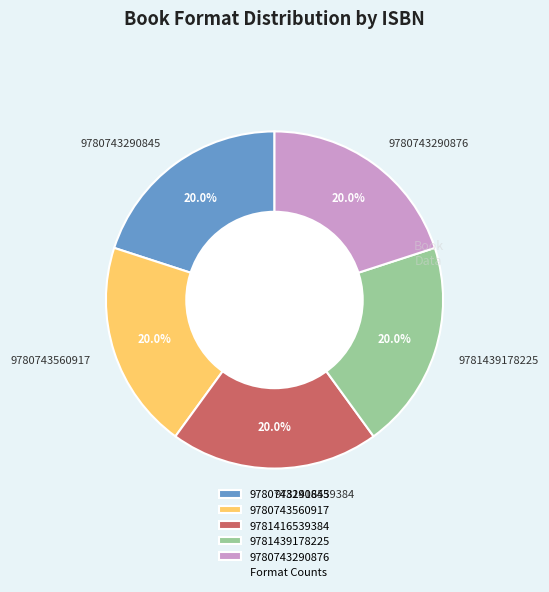

Does 9781439178225 represent more than half of the total?

No